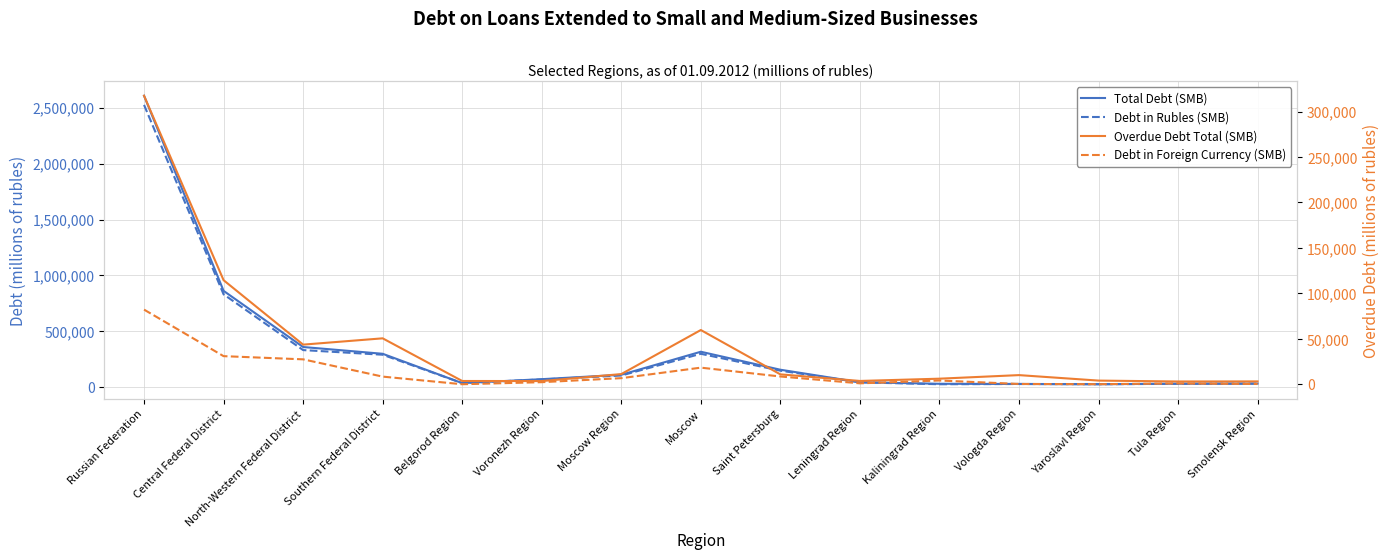

How many interior local valleys does the Debt in Rubles (SMB) series have?

3